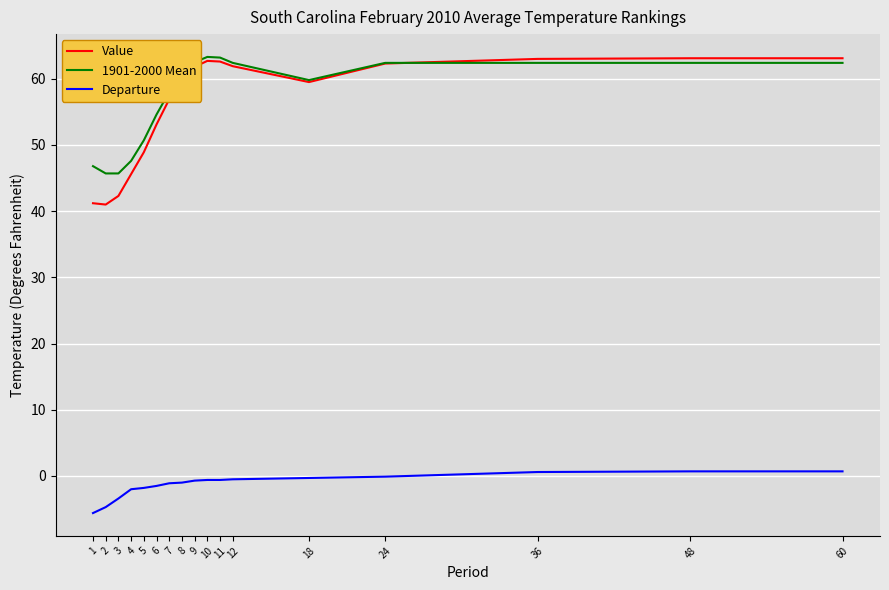

At which label is Value closest to 52?

6